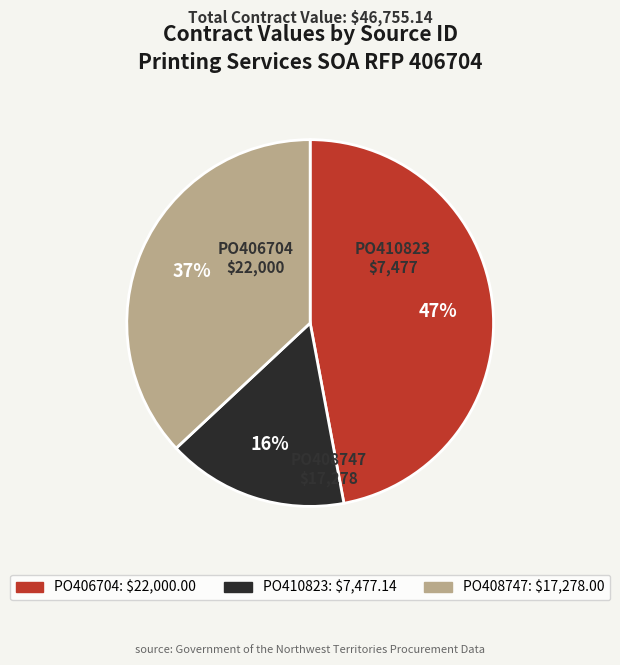

Count the number of slices in the pie.

3